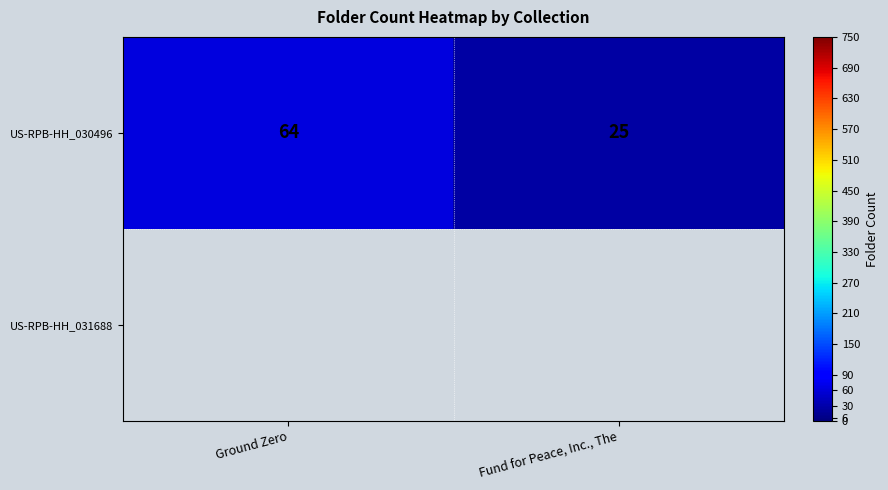

Reading left to right, list all the values displayed in this chart.

64	25